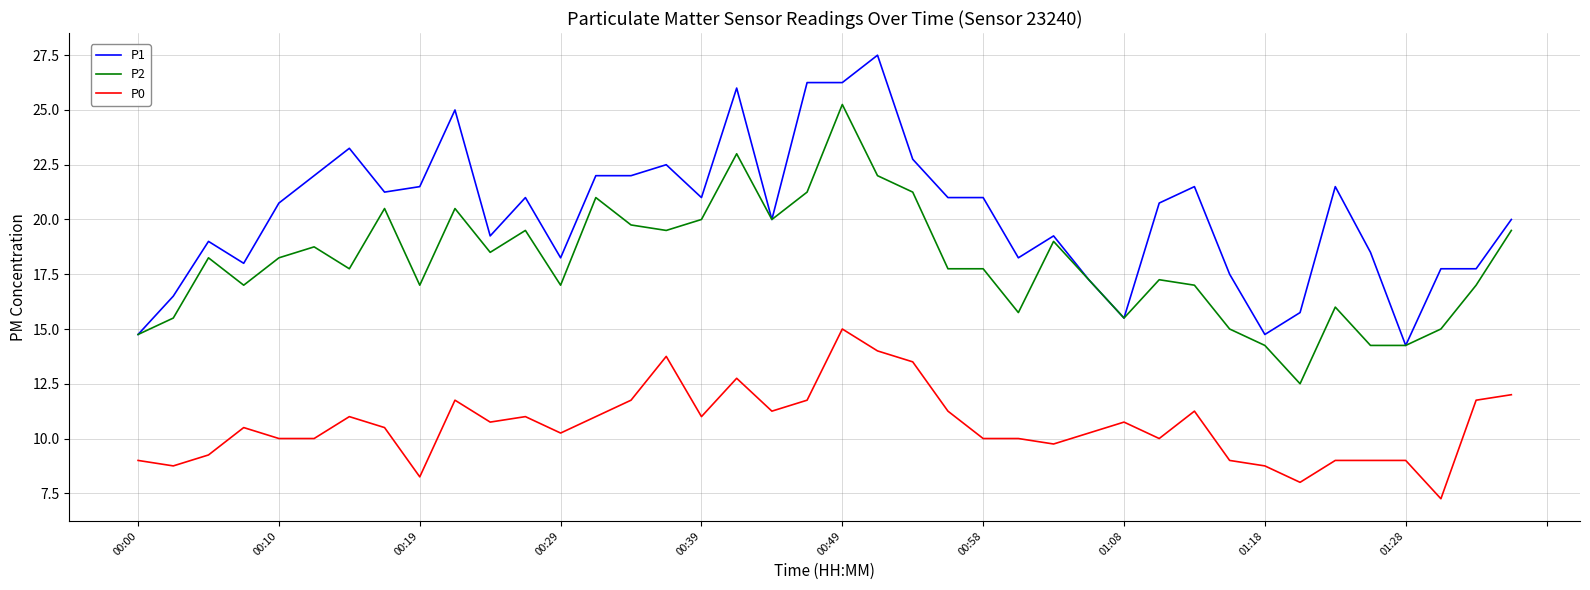

List the series in order of their peak value, lowest first.

P0, P2, P1